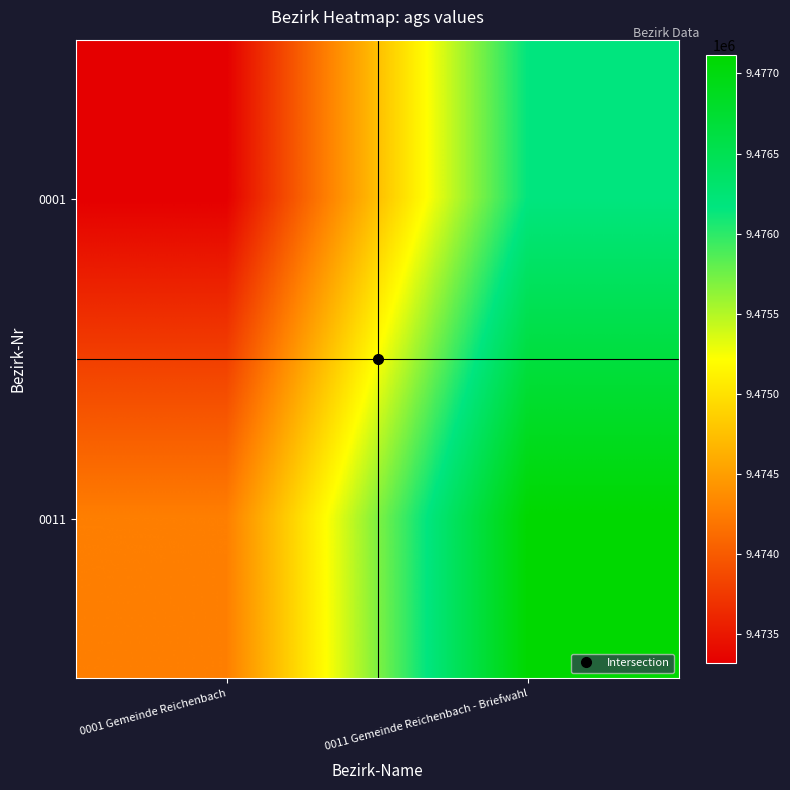

At how many categories does at least one series exceed 9474941?

1